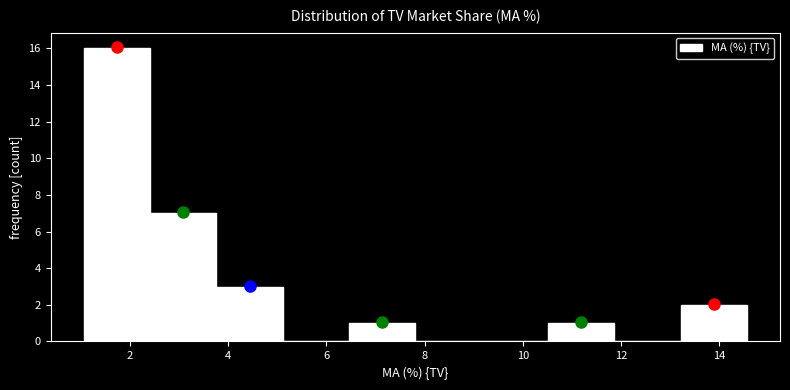

Which range on the x-axis has the tallest bar?

1.0 to 2.4